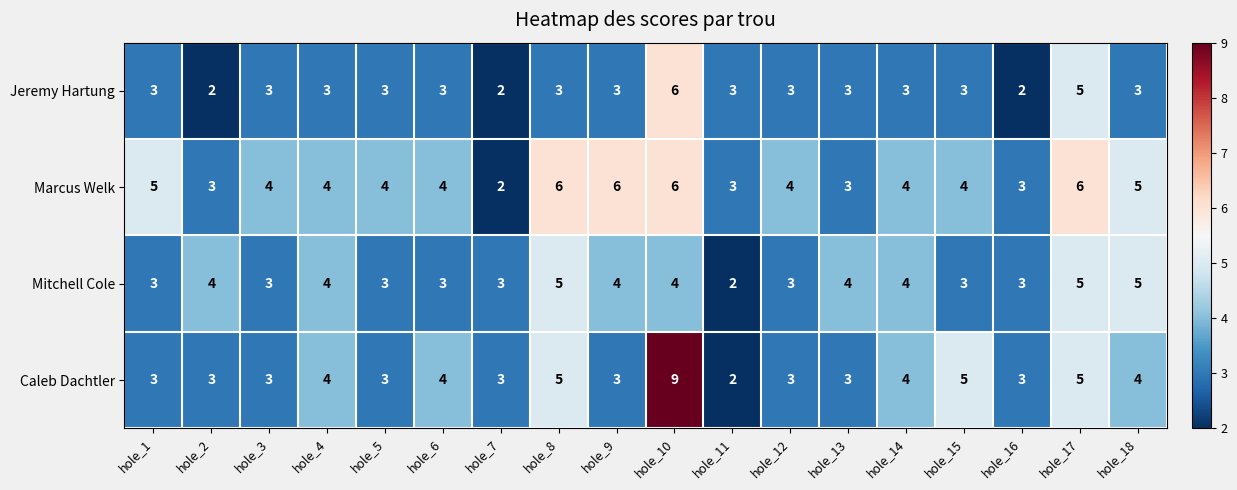

The Mitchell Cole series shows 4 at hole_5. True or false?

False